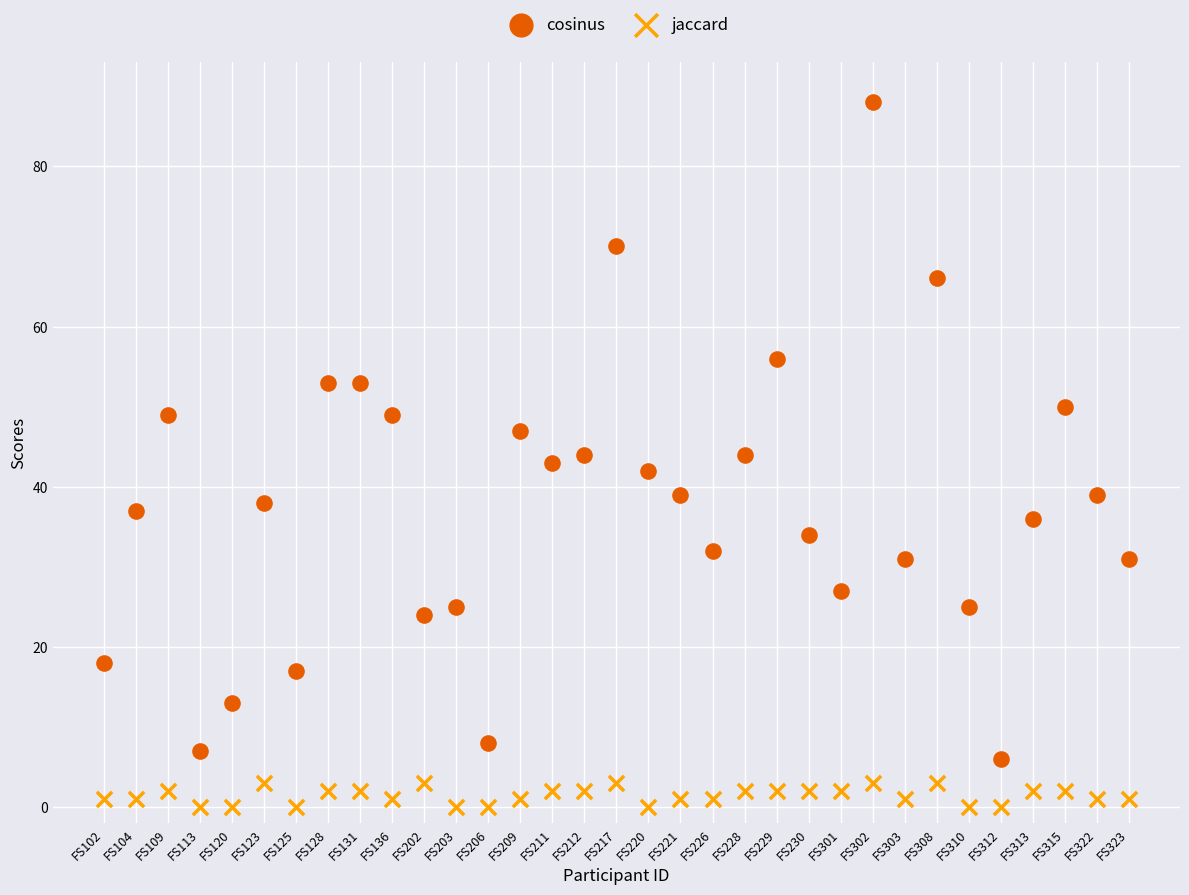

Which series contains the lowest Y value?

jaccard